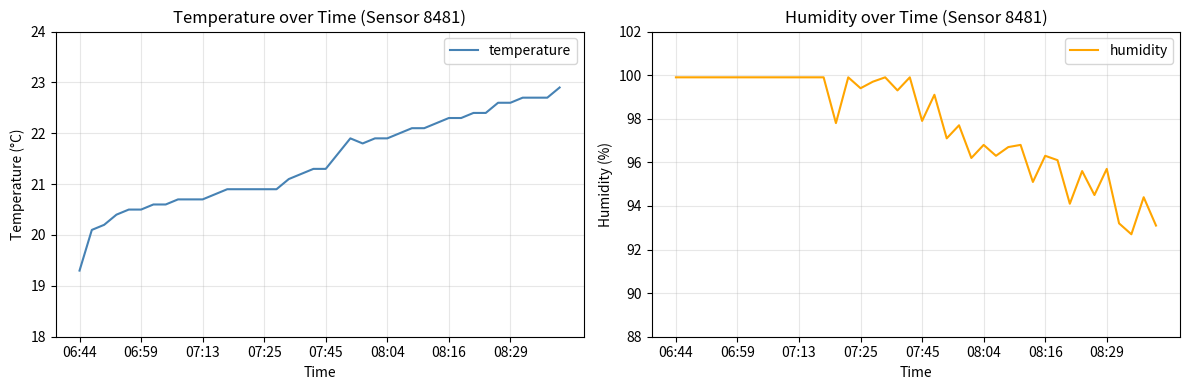

Is the value of temperature at 06:44 greater than the value of humidity at 22?

No